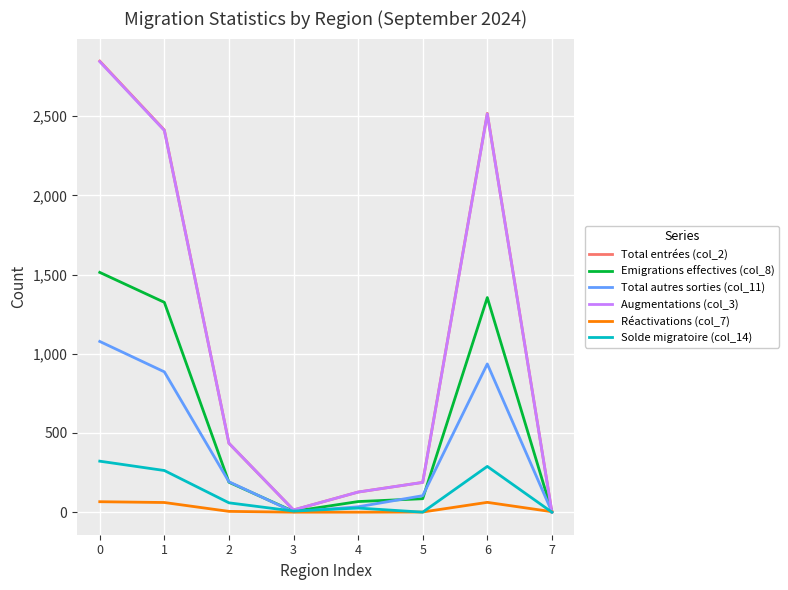

Which series has the largest range (max minus min)?

Total entrées (col_2)